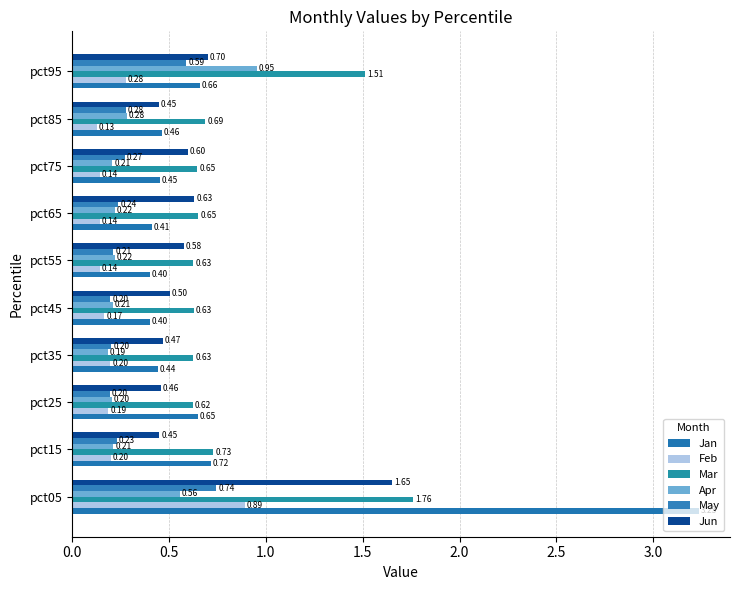

How many categories are shown in the chart?

10